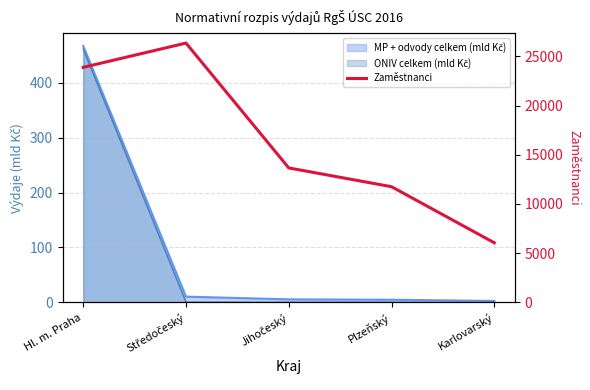

At which label is the value closest to 16201?

Jihočeský